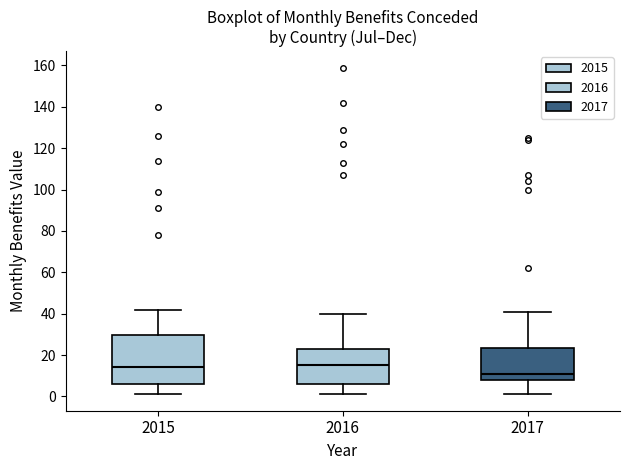

Reading left to right, read every box against the y-axis: the position of its median line, the range the box covers, and the ends of its whiskers. The values are not printed on the chart, so give them approximately, as read against the axis.

2015: median 14, box 6 to 30, whiskers 2 to 42
2016: median 16, box 6 to 24, whiskers 2 to 40
2017: median 12, box 8 to 24, whiskers 2 to 42